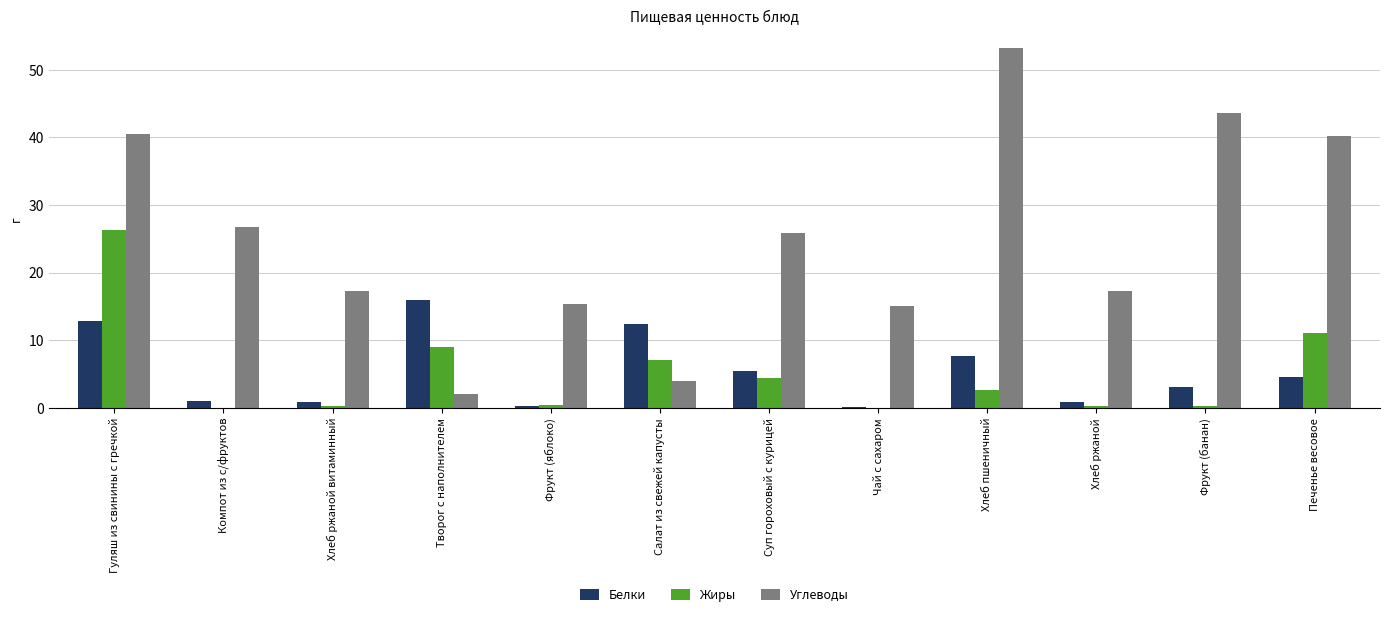

Where does the Белки series first go above 4?

Гуляш из свинины с гречкой